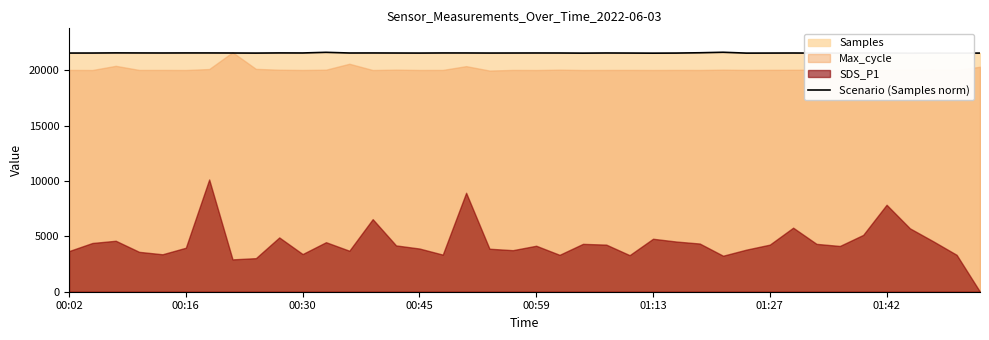

The chart shows a value of 21555.1 at 00:30. True or false?

True